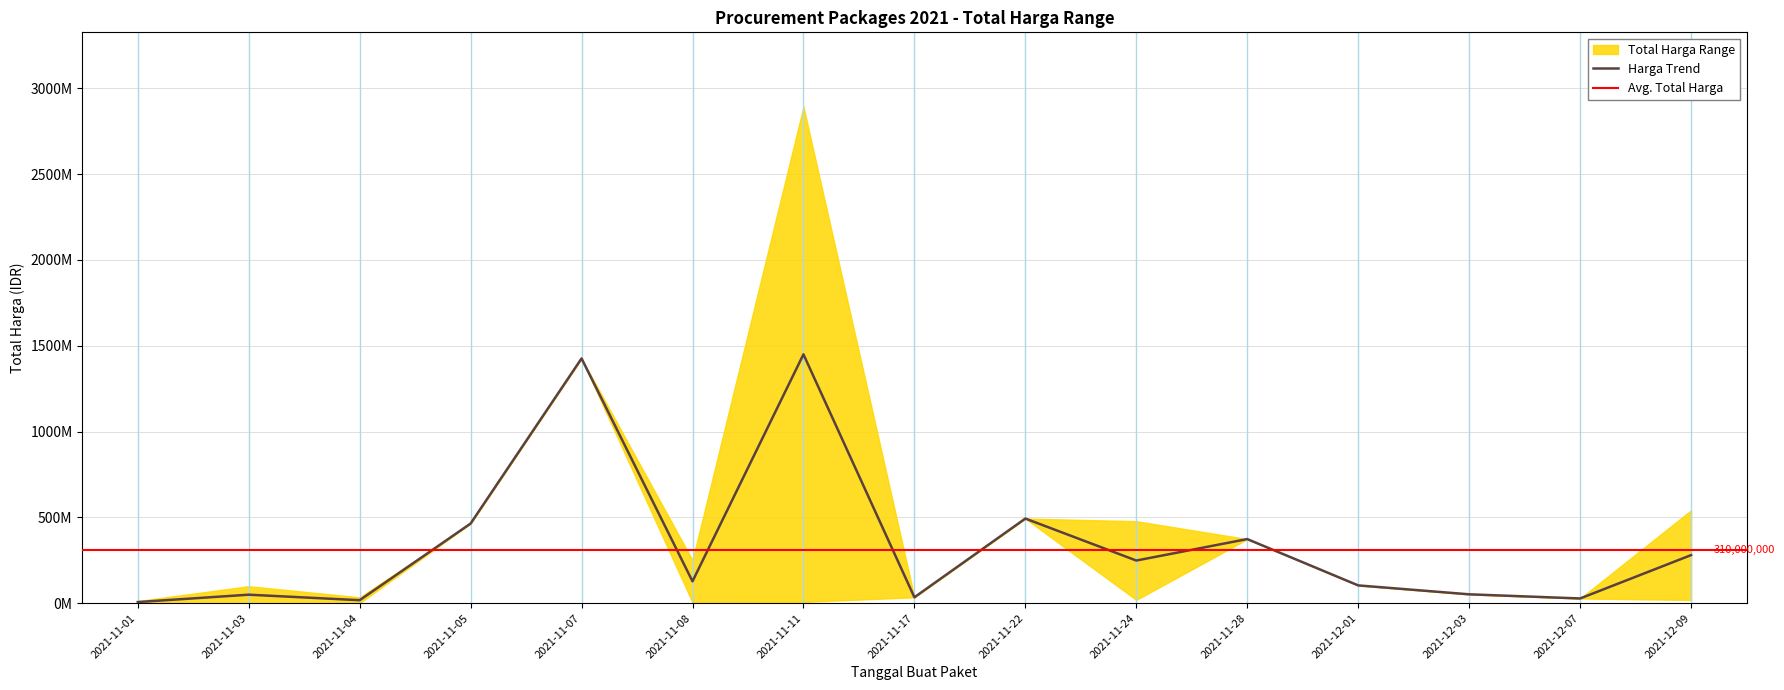

Rank the series at 2021-11-07 from highest to lowest value.

Total Harga (Min), Total Harga (Max)